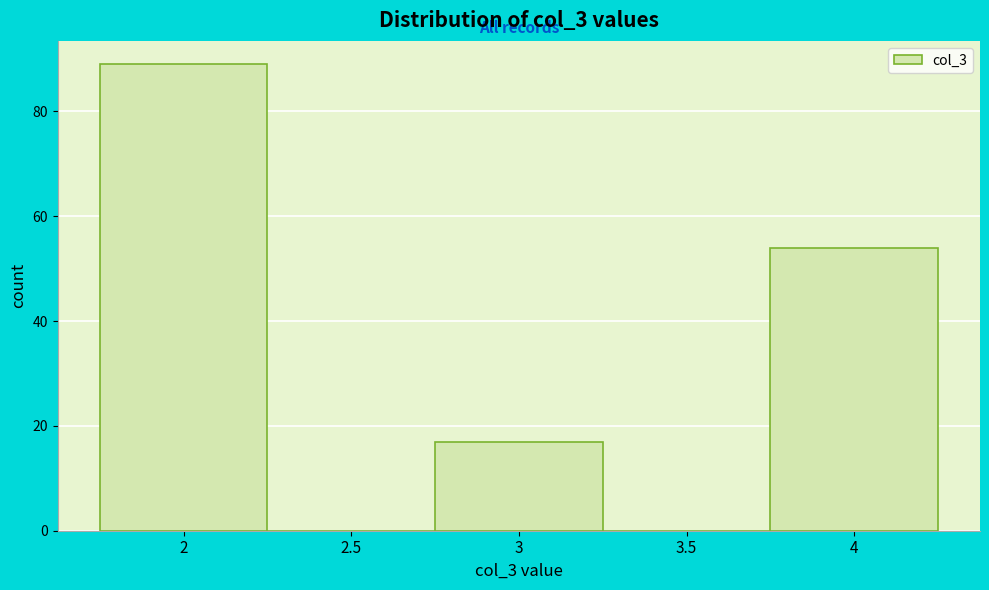

Reading left to right, transcribe this chart: for each bar, give the range it covers on the x-axis and its height. The values are not printed on the chart, so give them approximately, as read against the axis.

1.75 to 2.25: 90
2.25 to 2.75: 0
2.75 to 3.25: 18
3.25 to 3.75: 0
3.75 to 4.25: 54